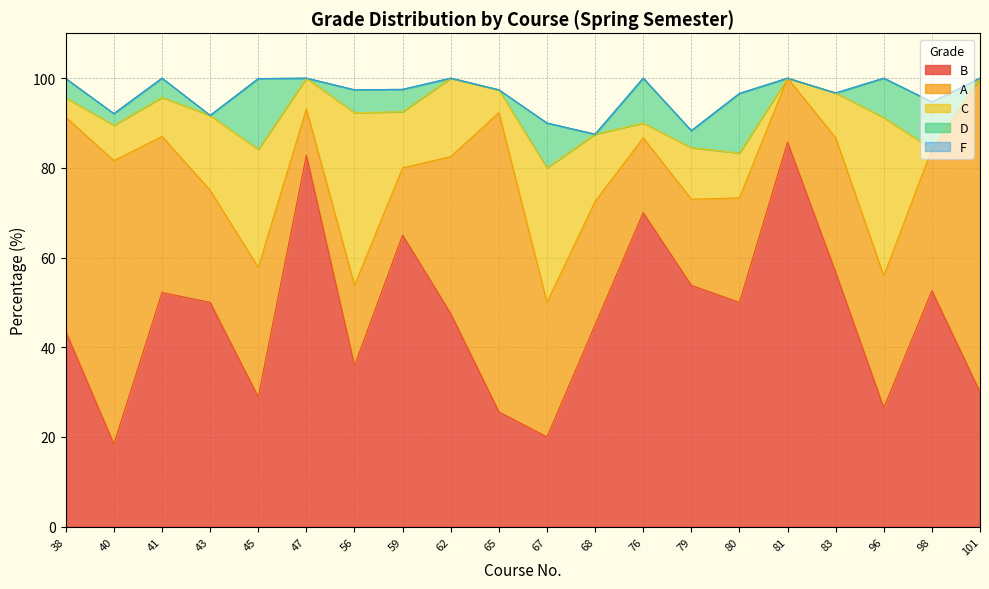

Reading right to left, what are all the values shown in this chart?

A: 101=70.0	98=31.6	96=29.4	83=30.0	81=14.3	80=23.3	79=19.2	76=16.7	68=27.5	67=30.0	65=66.7	62=35.0	59=15.0	56=17.9	47=10.3	45=28.9	43=25.0	41=34.8	40=63.2	38=47.8
B: 101=30.0	98=52.6	96=26.5	83=56.7	81=85.7	80=50.0	79=53.8	76=70.0	68=45.0	67=20.0	65=25.6	62=47.5	59=65.0	56=35.9	47=82.8	45=28.9	43=50.0	41=52.2	40=18.4	38=43.5
C: 101=0.0	98=0.0	96=35.3	83=10.0	81=0.0	80=10.0	79=11.5	76=3.3	68=15.0	67=30.0	65=5.1	62=17.5	59=12.5	56=38.5	47=6.9	45=26.3	43=16.7	41=8.7	40=7.9	38=4.3
D: 101=0.0	98=10.5	96=8.8	83=0.0	81=0.0	80=13.3	79=3.8	76=10.0	68=0.0	67=10.0	65=0.0	62=0.0	59=5.0	56=5.1	47=0.0	45=15.8	43=0.0	41=4.3	40=2.6	38=4.3
F: 101=0.0	98=0.0	96=0.0	83=0.0	81=0.0	80=0.0	79=0.0	76=0.0	68=0.0	67=0.0	65=0.0	62=0.0	59=0.0	56=0.0	47=0.0	45=0.0	43=0.0	41=0.0	40=0.0	38=0.0